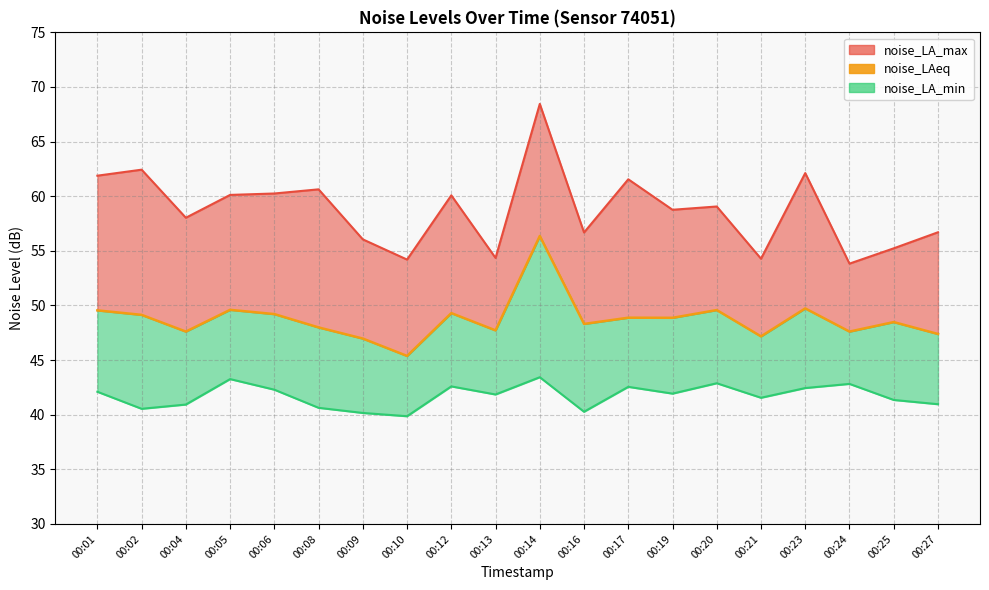

What is the change in value from 00:02 to 00:13?

-1.4